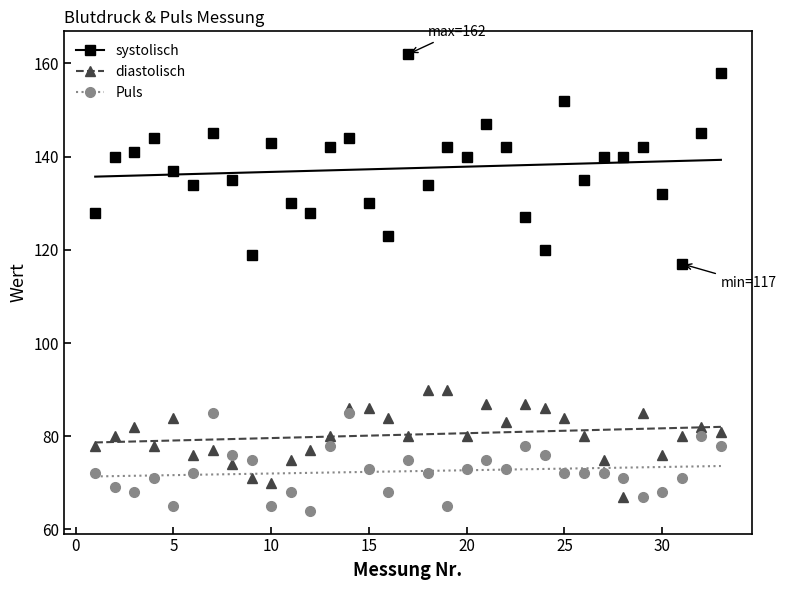

What is the value of the Puls point at the 17th from the left?

75